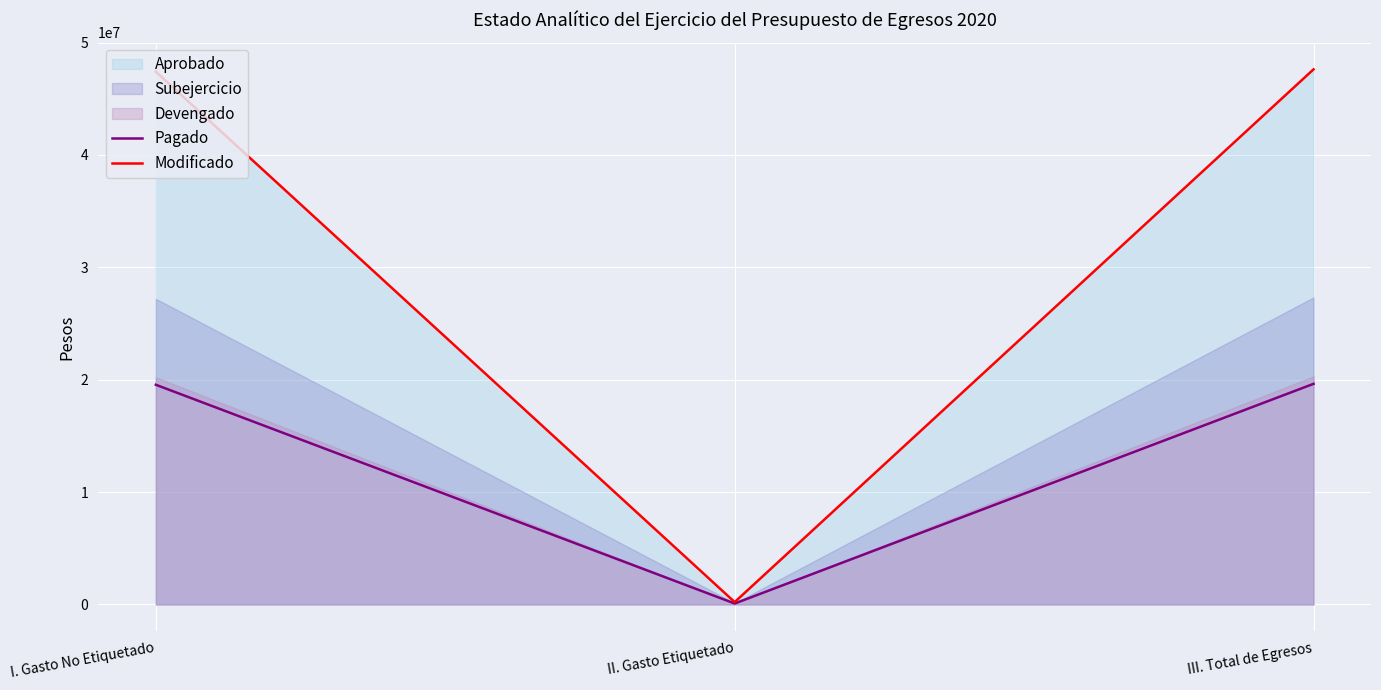

The Pagado series shows 5183591.5 at III. Total de Egresos. True or false?

False